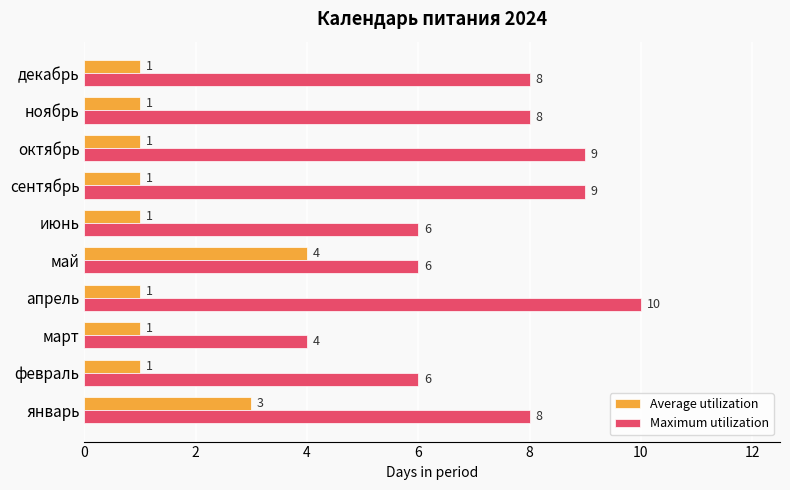

Is the value of Maximum utilization at июнь greater than the value of Average utilization at март?

Yes